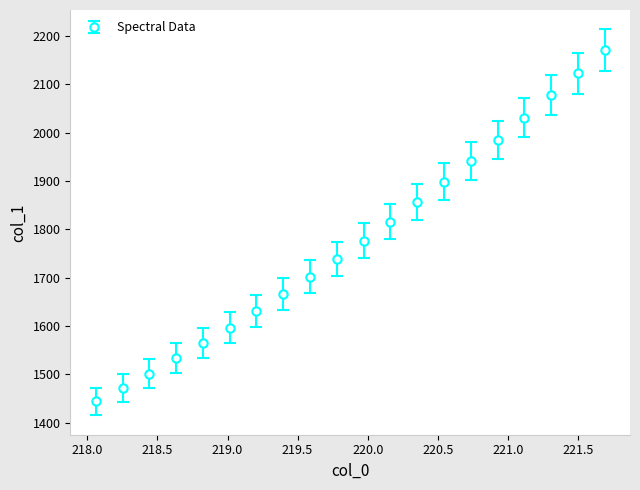

What is the difference between the maximum and minimum values?

726.8